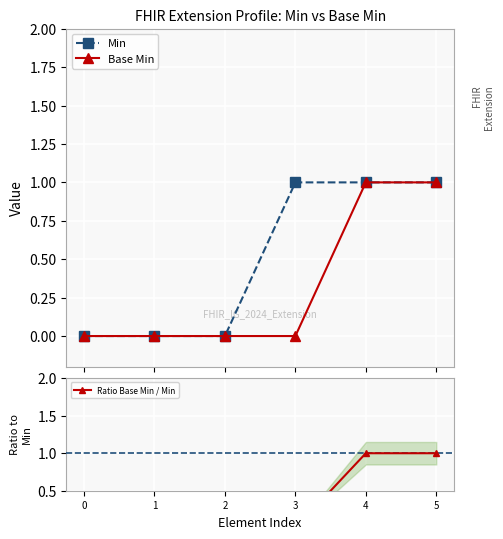

Rank the series by their maximum value, from lowest to highest.

Ratio Base Min / Min, Min, Base Min